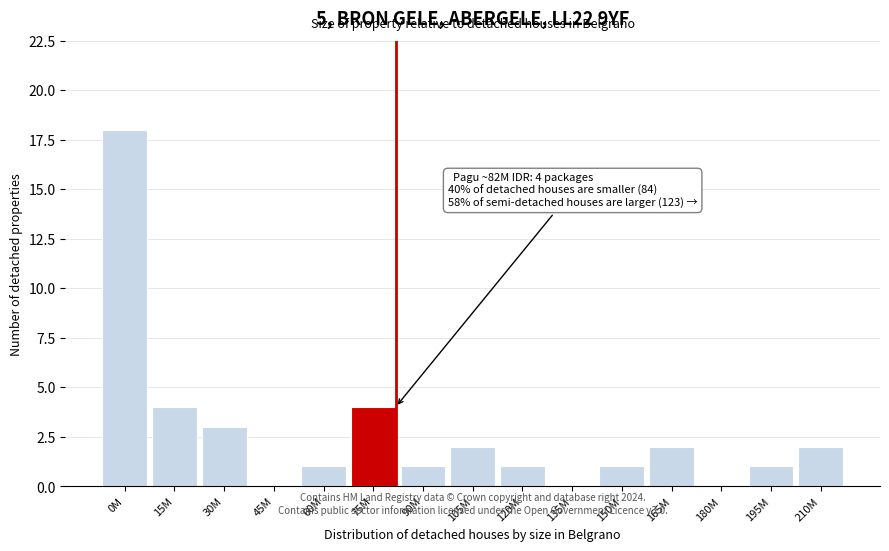

Reading left to right, what are all the values shown in this chart?

0M=18	15M=4	30M=3	45M=0	60M=1	75M=4	90M=1	105M=2	120M=1	135M=0	150M=1	165M=2	180M=0	195M=1	210M=2